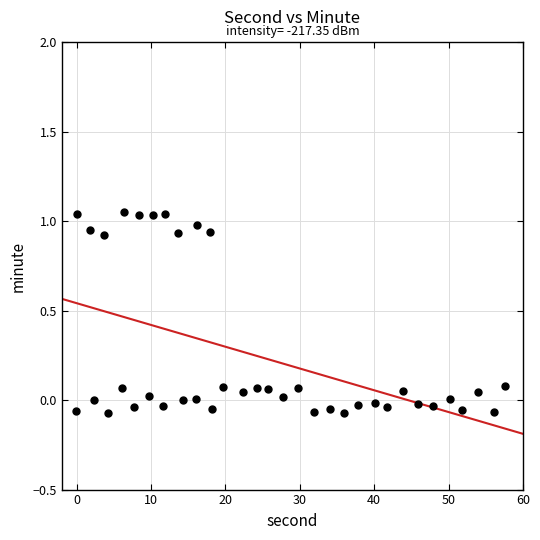

What is the range of X values (max minus min)?

57.7